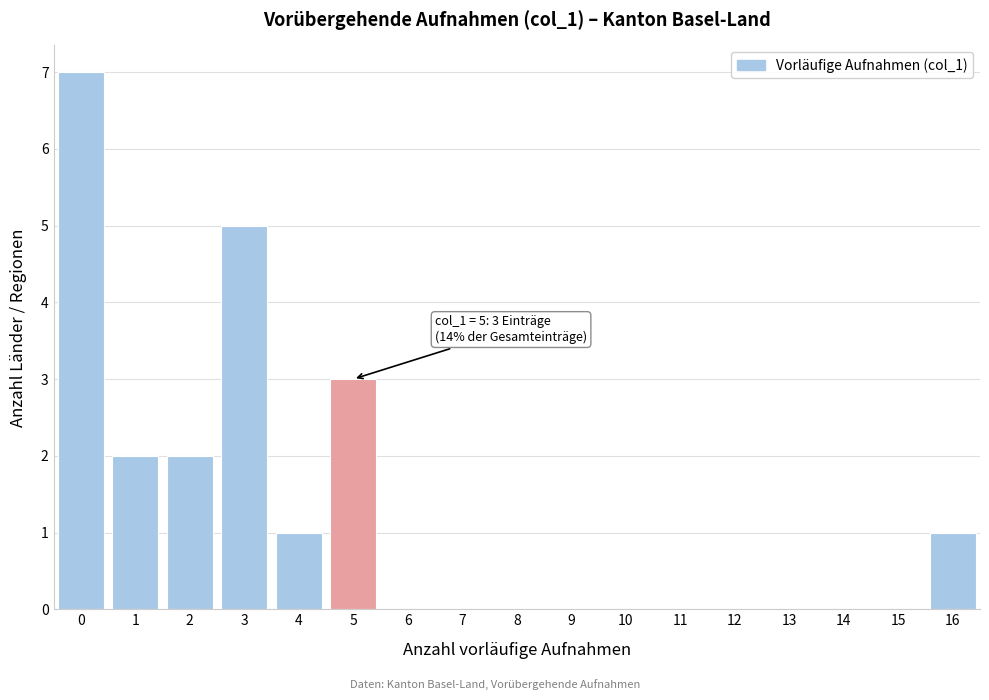

Reading left to right, transcribe all the data shown in this chart.

0=7	1=2	2=2	3=5	4=1	5=3	6=0	7=0	8=0	9=0	10=0	11=0	12=0	13=0	14=0	15=0	16=1